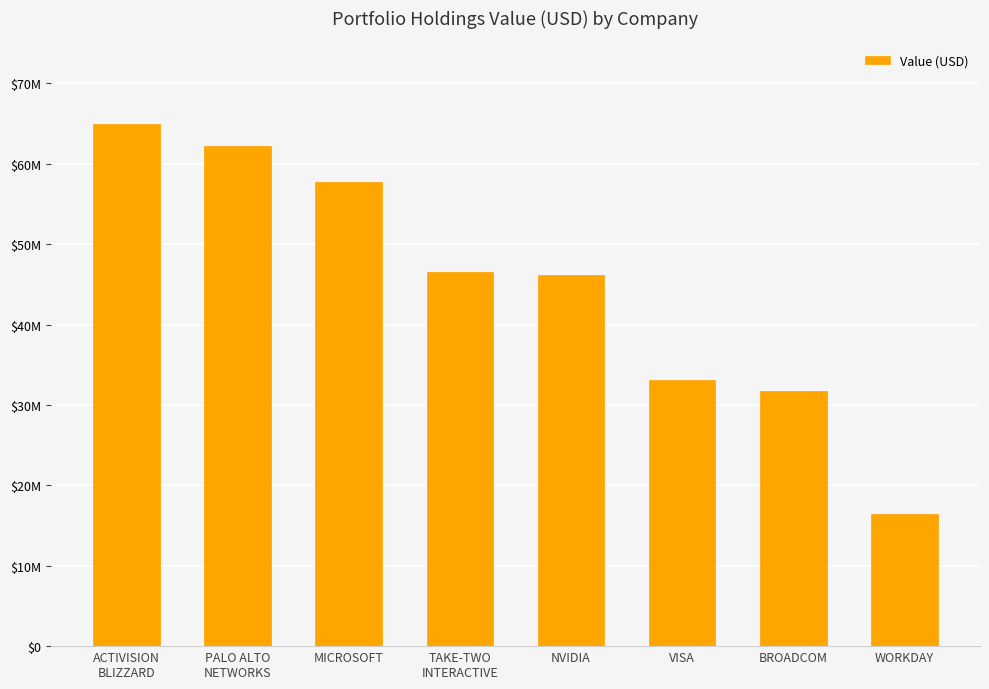

Does the chart contain any negative values?

No